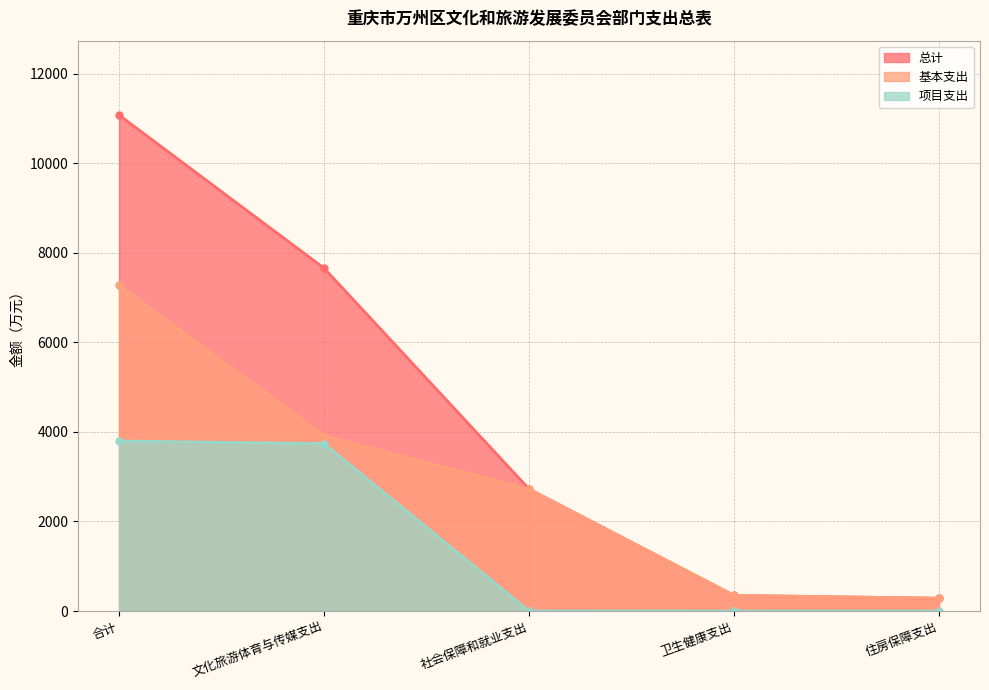

What is the difference between the maximum and minimum values in the 项目支出 series?

3798.0